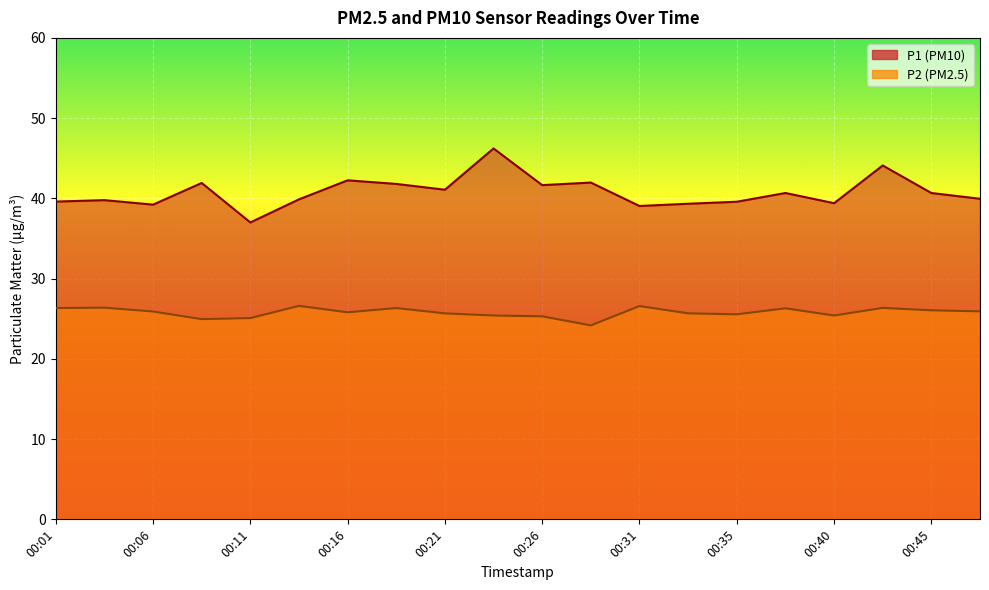

Is the value of P2 at 00:01 greater than the value of P1 at 00:01?

No